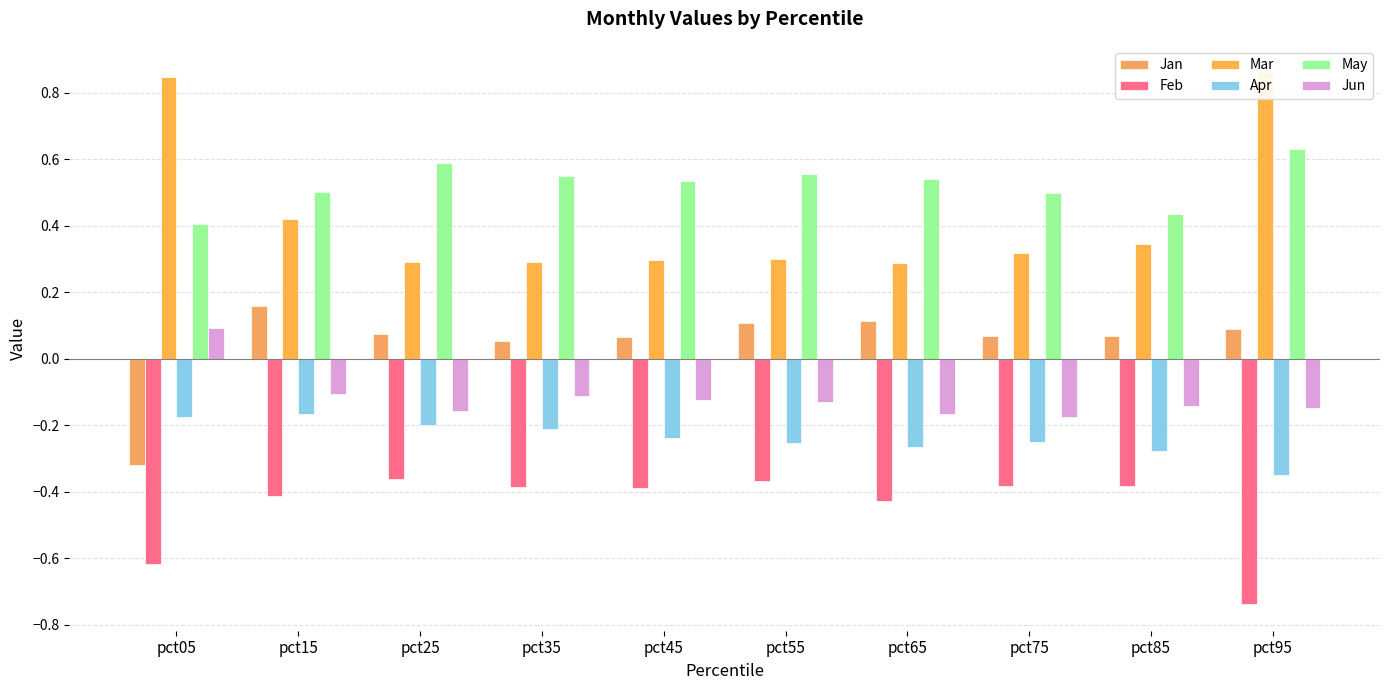

Which series has the largest range (max minus min)?

Mar